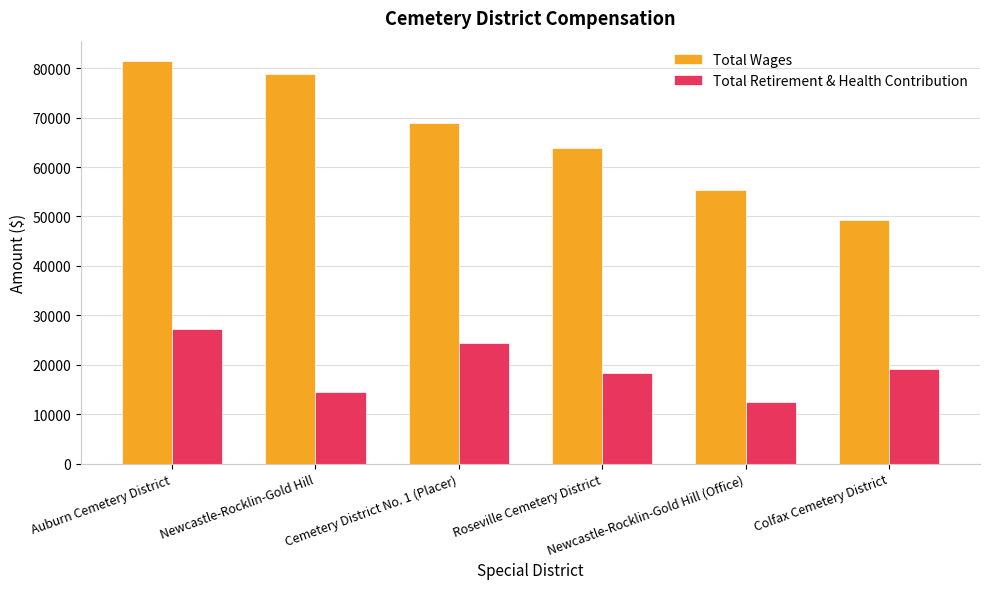

Reading right to left, list all the values displayed in this chart.

Total Wages: Colfax Cemetery District=49347	Newcastle-Rocklin-Gold Hill (Office)=55390	Roseville Cemetery District=63878	Cemetery District No. 1 (Placer)=68973	Newcastle-Rocklin-Gold Hill=78749	Auburn Cemetery District=81490
Total Retirement & Health Contribution: Colfax Cemetery District=19169	Newcastle-Rocklin-Gold Hill (Office)=12480	Roseville Cemetery District=18390	Cemetery District No. 1 (Placer)=24296	Newcastle-Rocklin-Gold Hill=14401	Auburn Cemetery District=27288